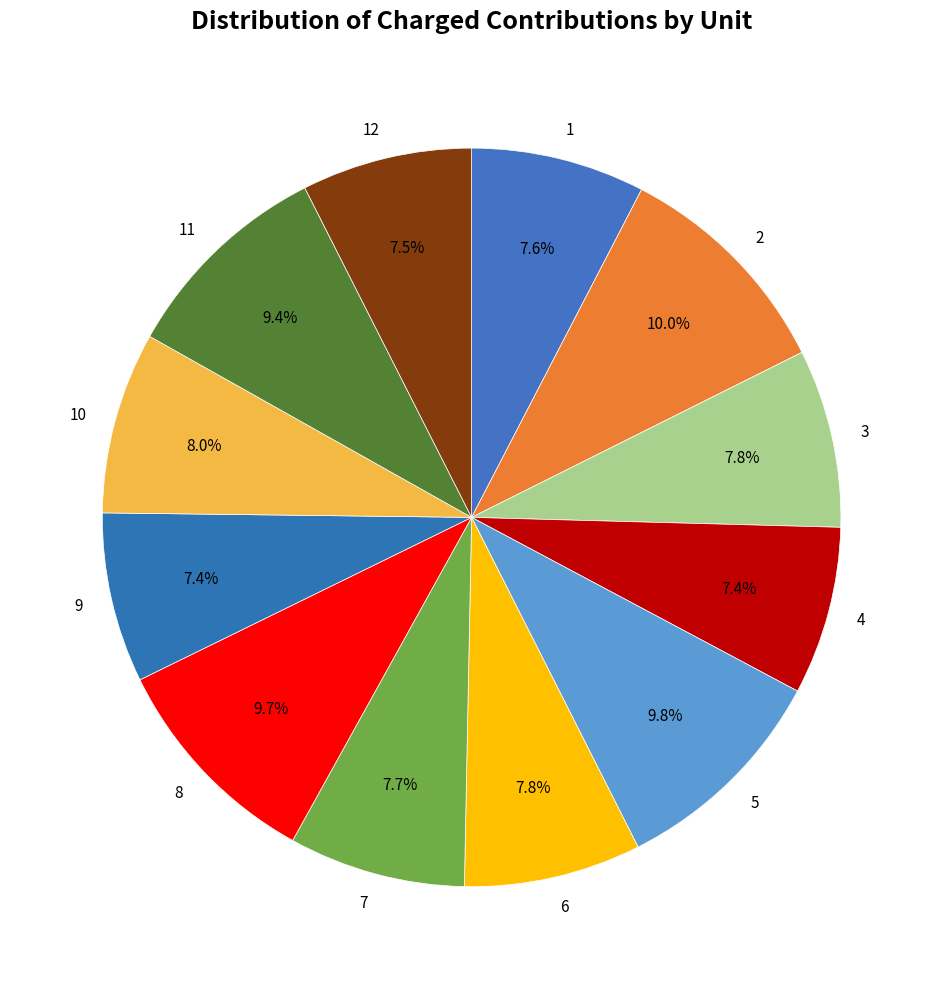

What is the total percentage of 2 and 6?

17.8%